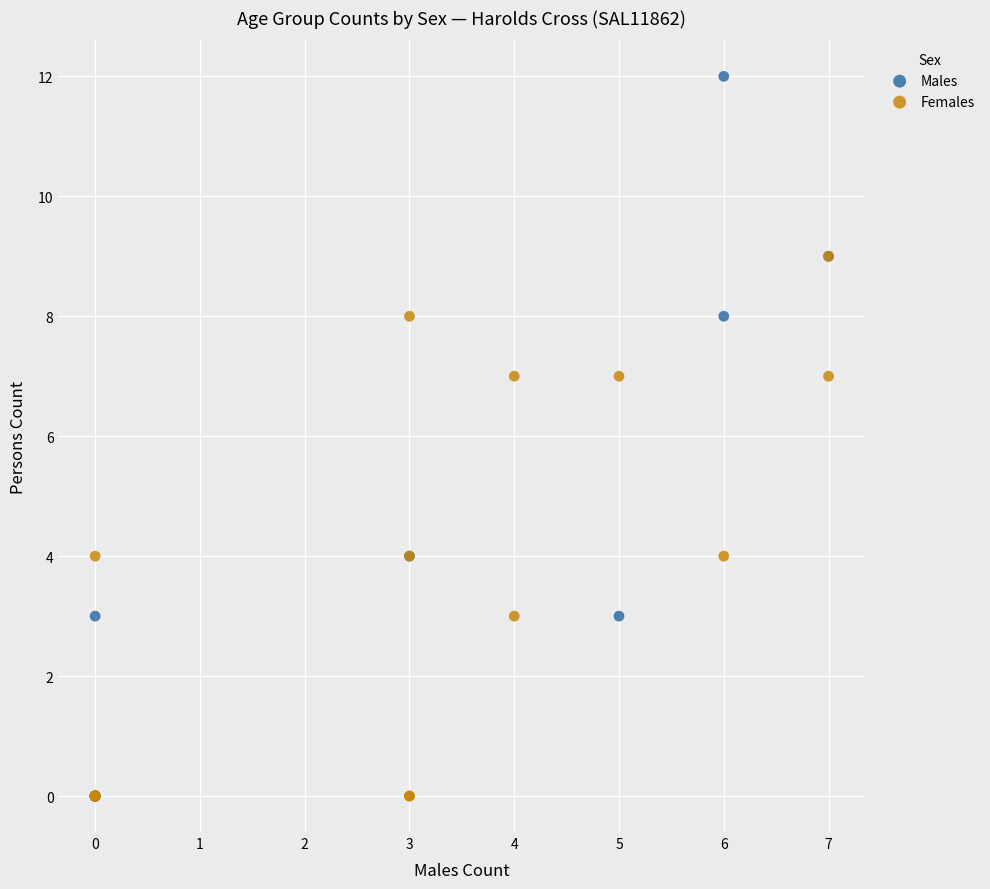

Which series reaches the maximum Y coordinate?

Males